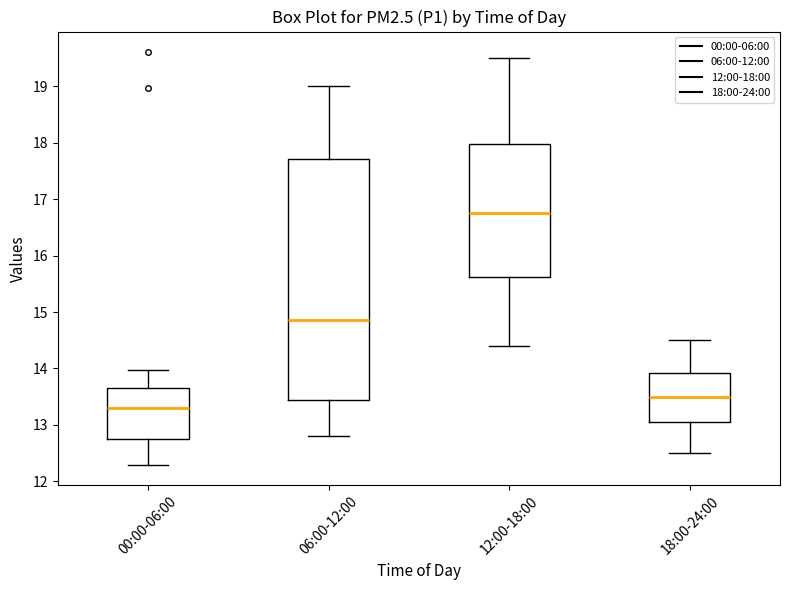

Which box is the tallest, from its lower edge to its upper edge?

06:00-12:00